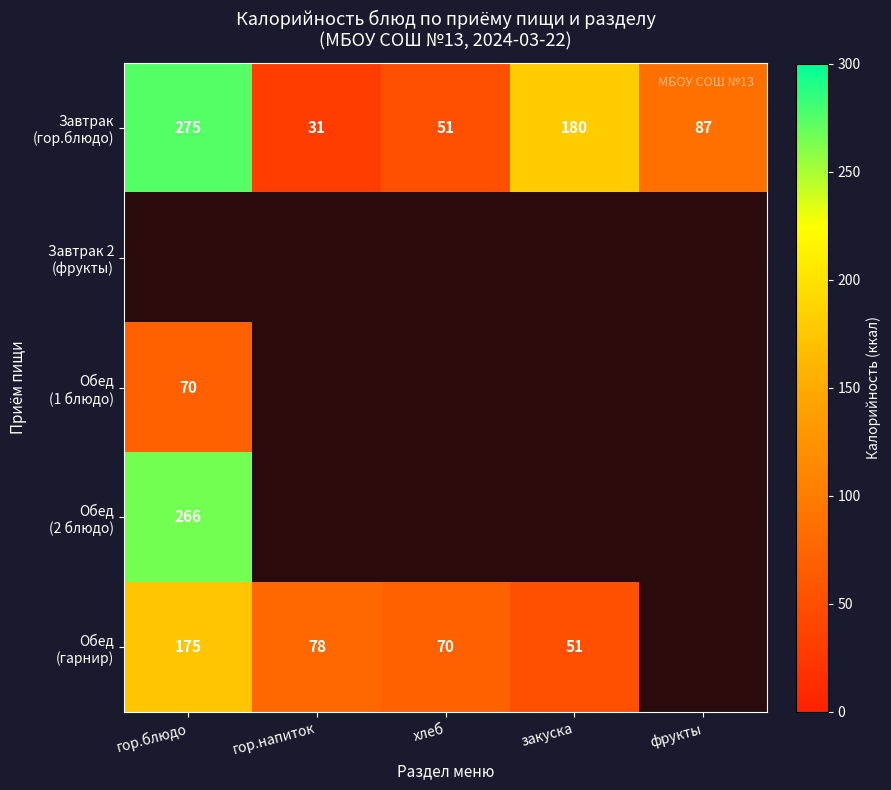

What is the difference between the maximum and minimum values in the Завтрак (гор.блюдо) series?

244.0